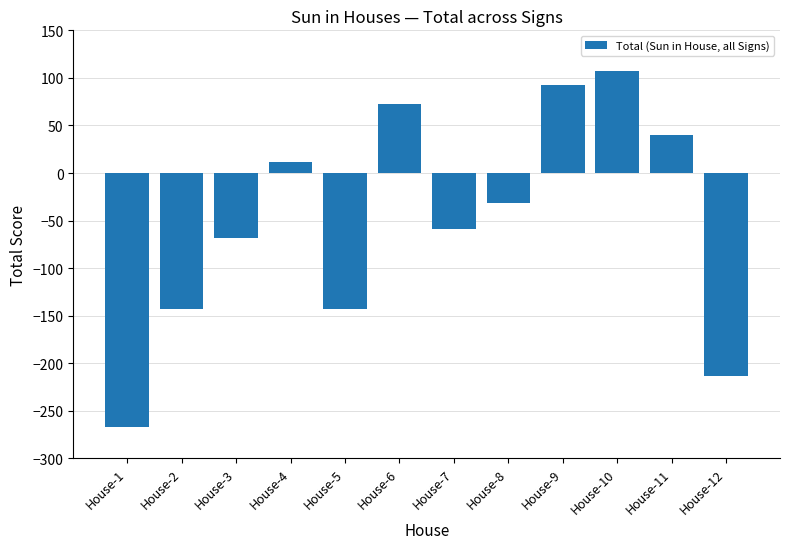

Count the number of values greater than -31.

5